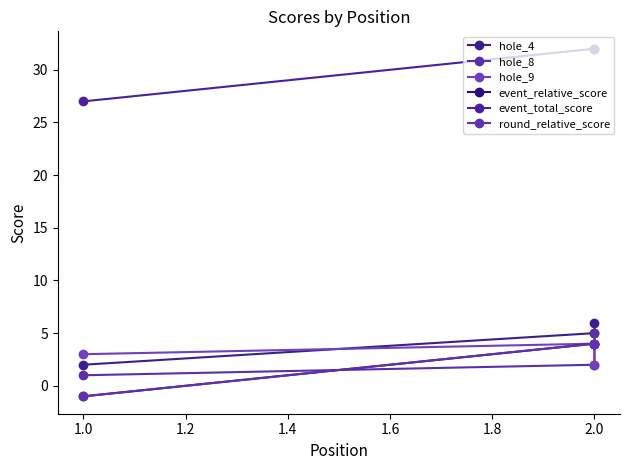

The value of round_relative_score at 2.0 is 6. True or false?

False